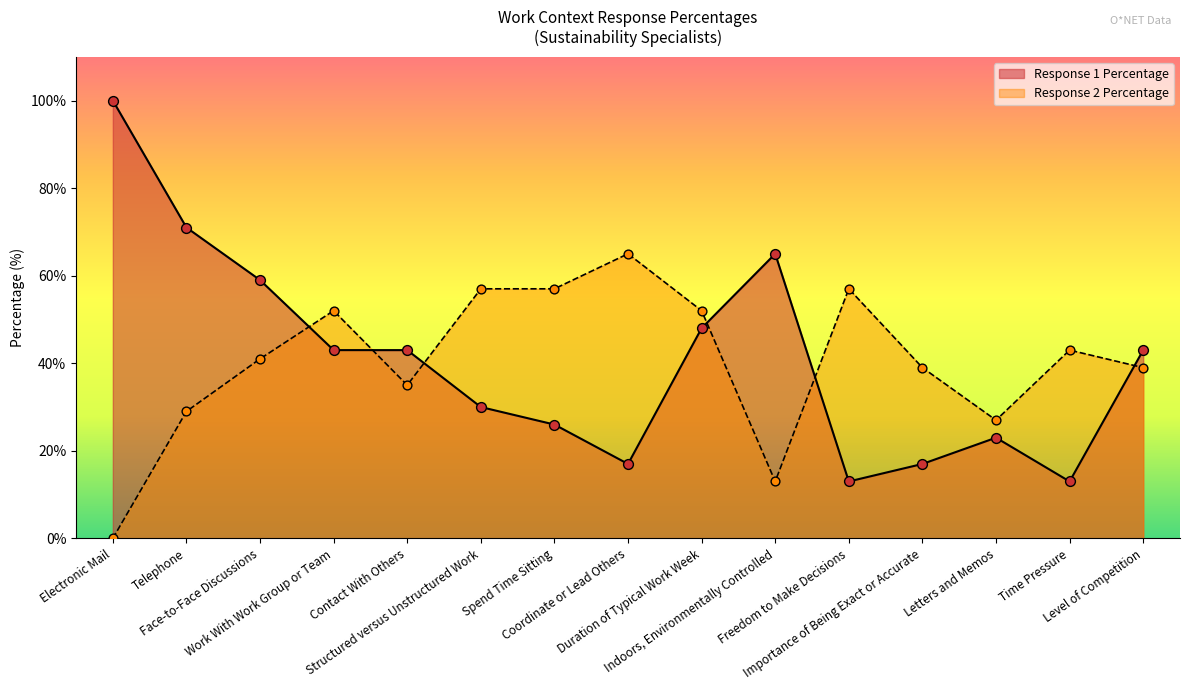

What are all the series names shown in the legend?

Response 1 Percentage, Response 2 Percentage